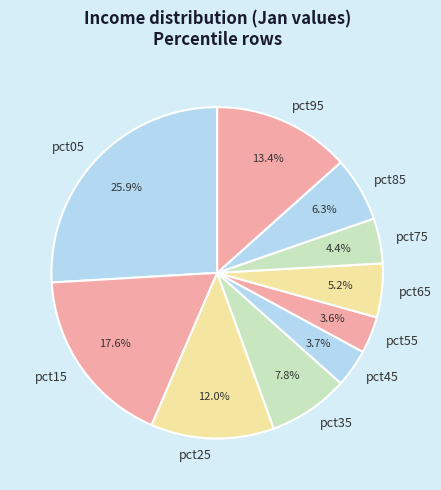

How many segments does this pie chart have?

10